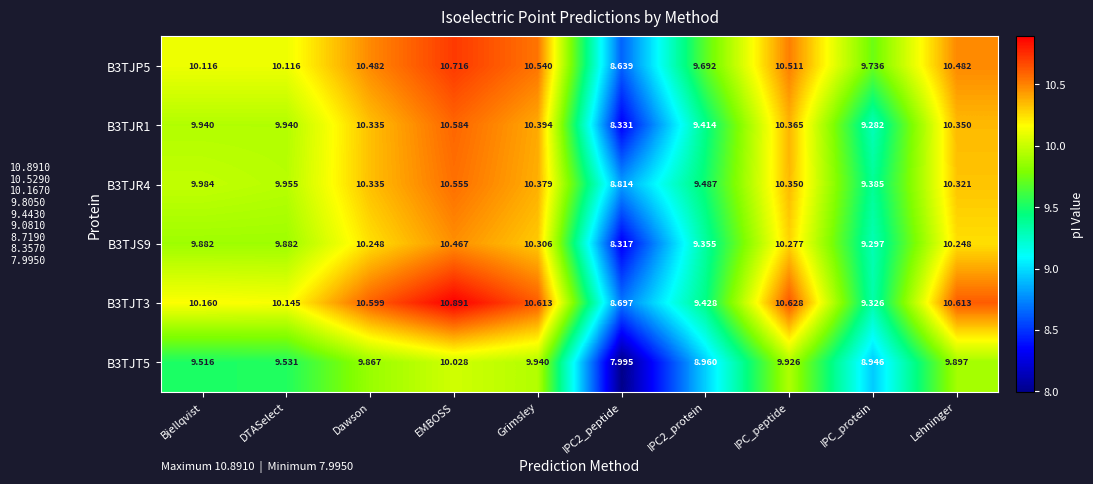

At which label does B3TJS9 reach its peak?

EMBOSS